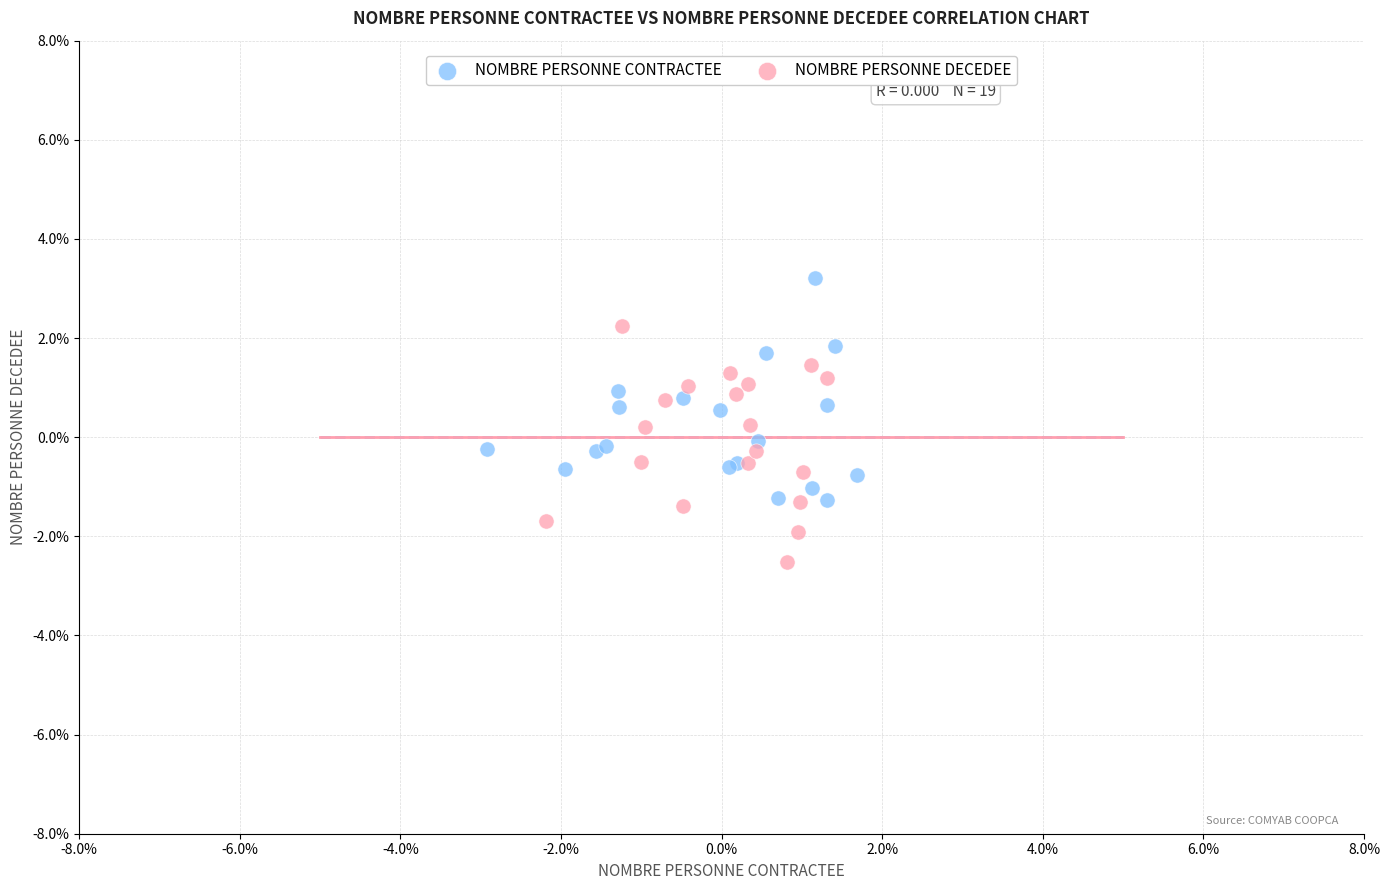

What are all the series names shown in the legend?

NOMBRE PERSONNE CONTRACTEE, NOMBRE PERSONNE DECEDEE